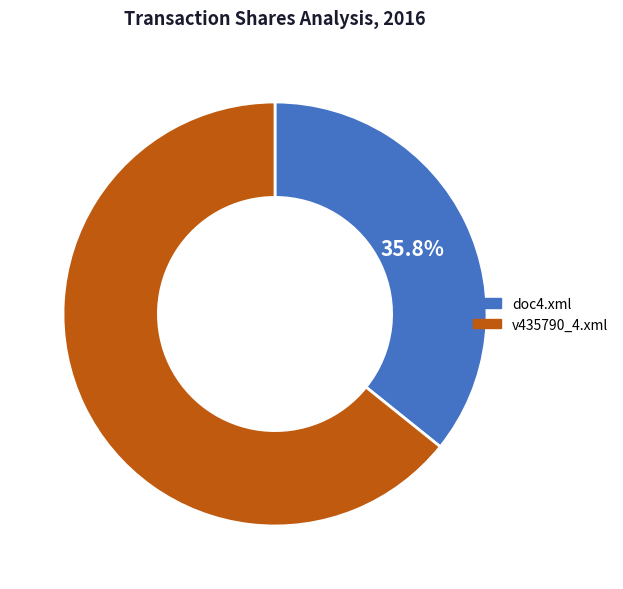

Do doc4.xml and v435790_4.xml together represent more than half of the pie?

Yes